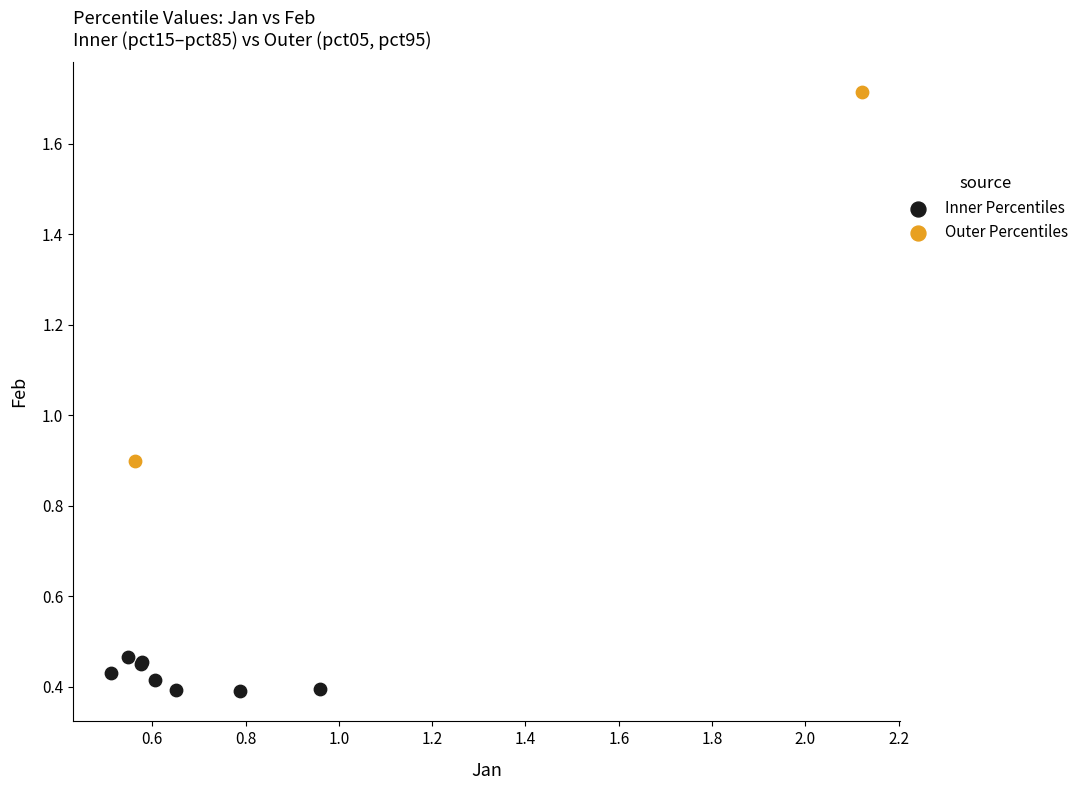

Which series reaches the minimum Y coordinate?

Inner Percentiles